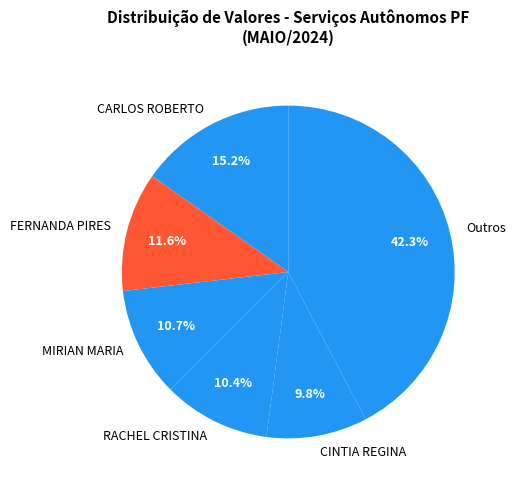

What portion of the pie excludes RACHEL CRISTINA?

89.6%